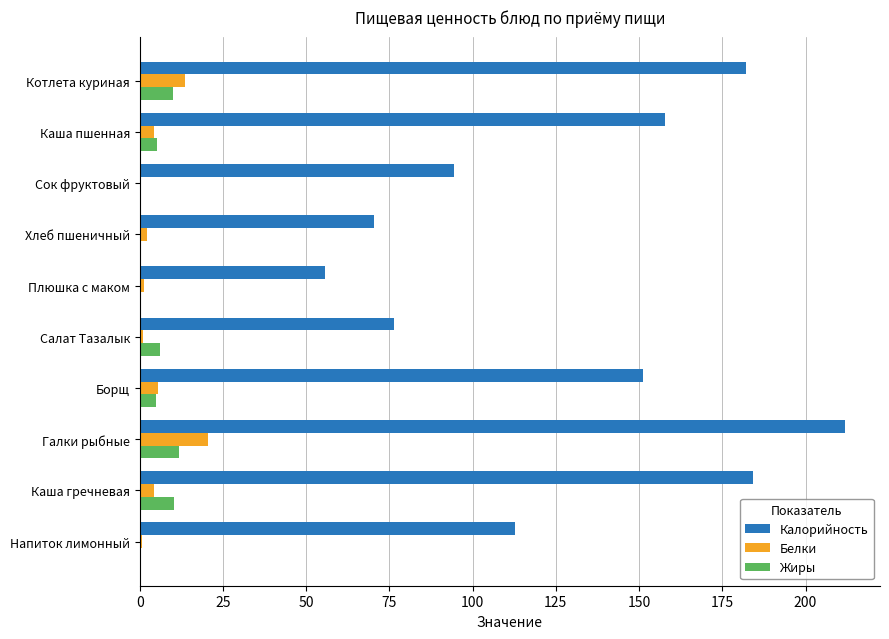

How many values in the Белки series exceed 4?

5